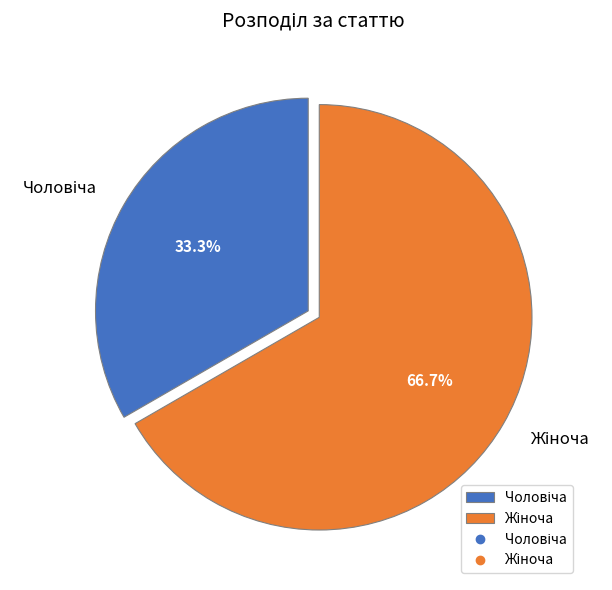

Is there any slice that represents more than half of the pie?

Yes